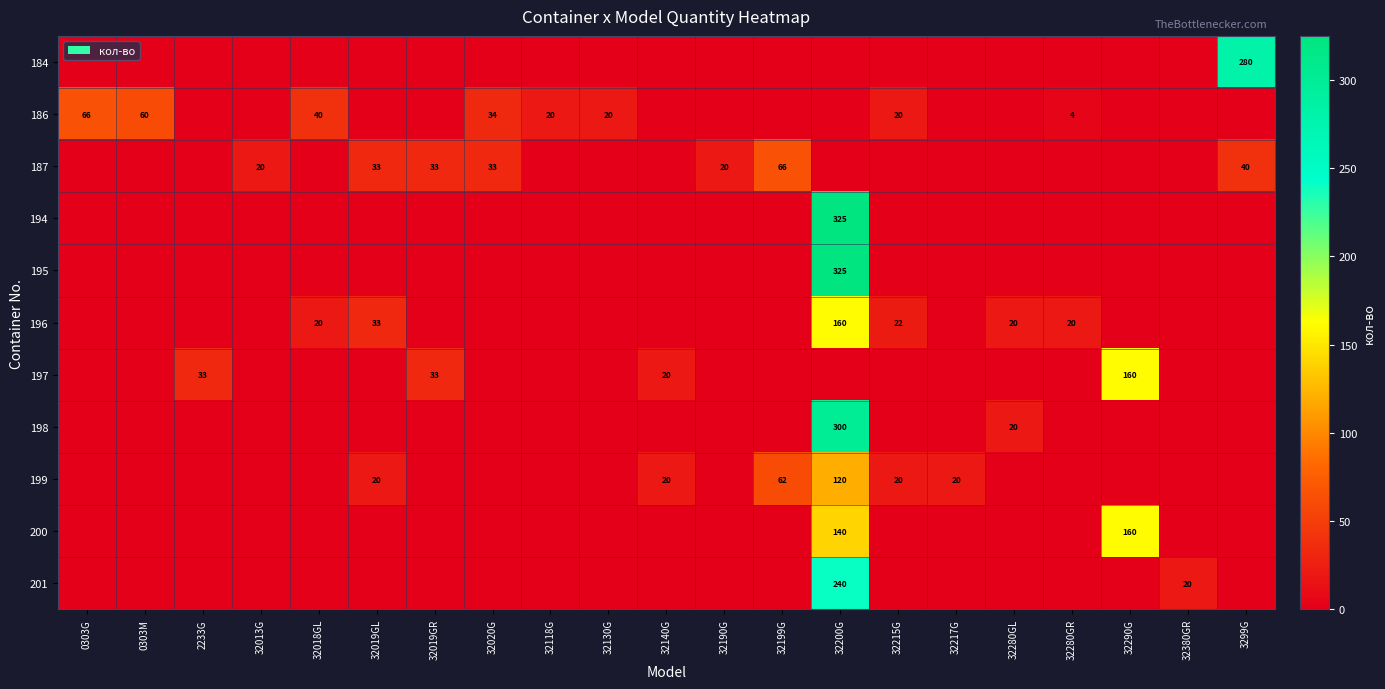

The 200 series shows 79 at 32290G. True or false?

False